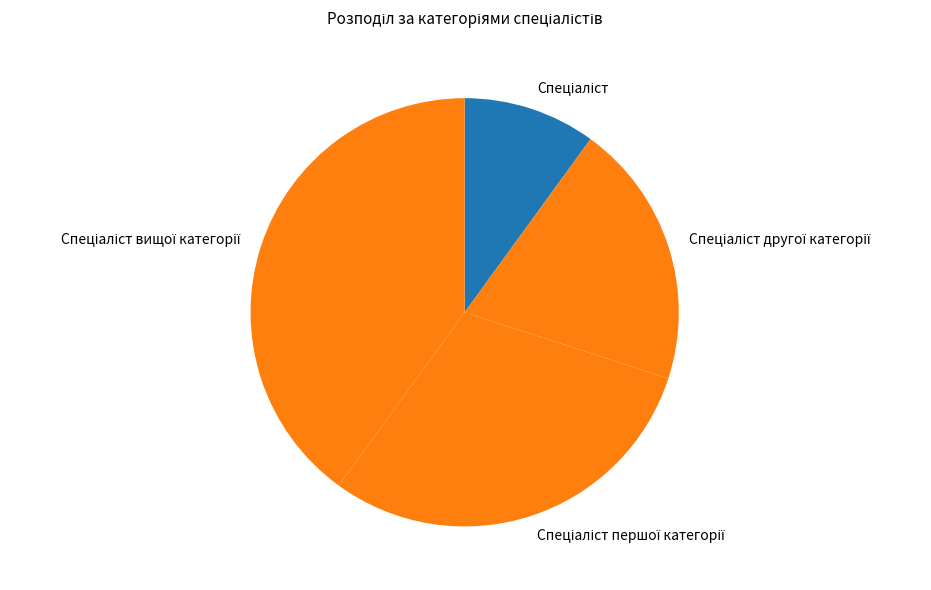

Does any single category account for the majority?

No